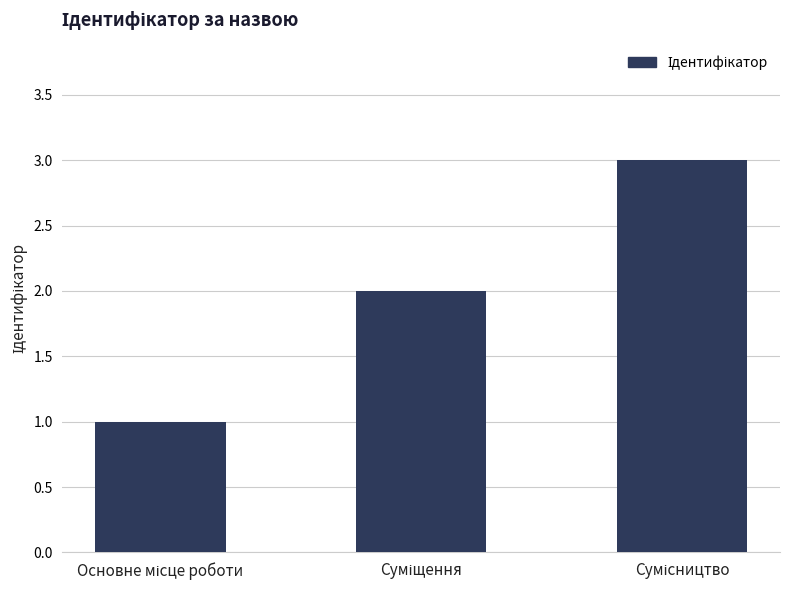

What is the maximum value shown in the chart?

3